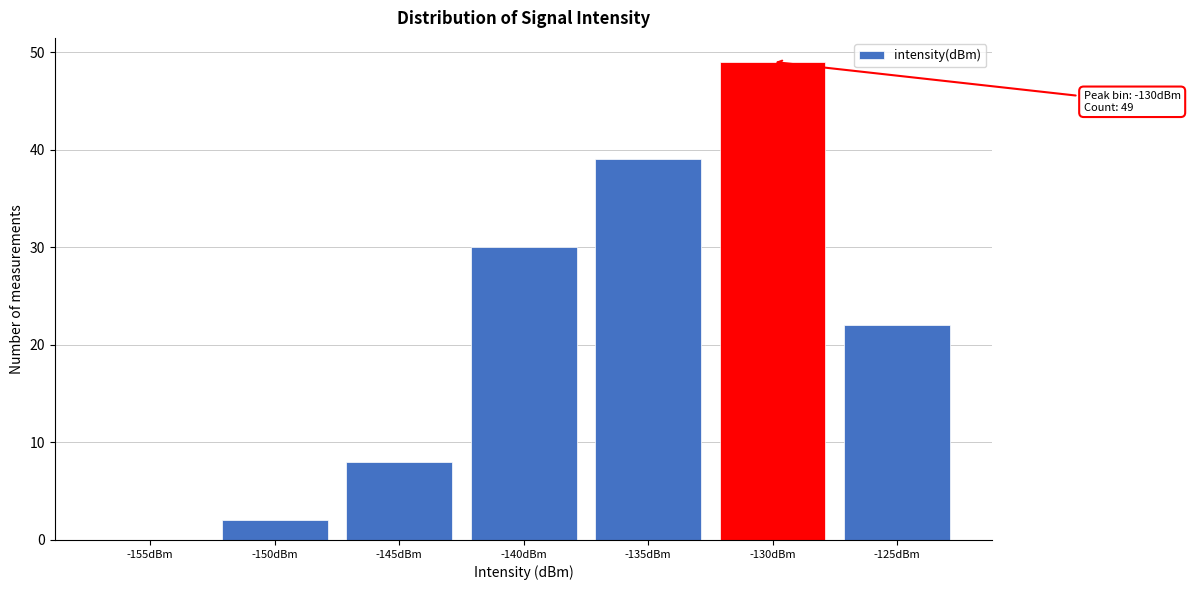

Reading right to left, list all the values displayed in this chart.

-125dBm=22	-130dBm=49	-135dBm=39	-140dBm=30	-145dBm=8	-150dBm=2	-155dBm=0